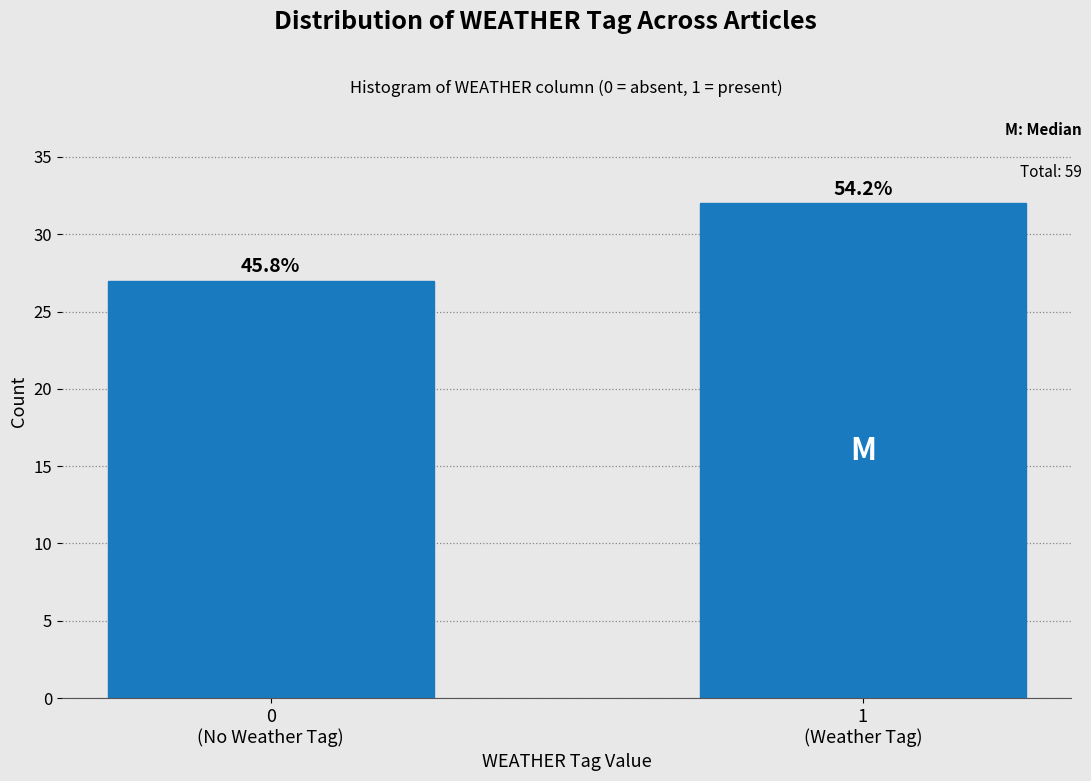

Does the chart contain any negative values?

No